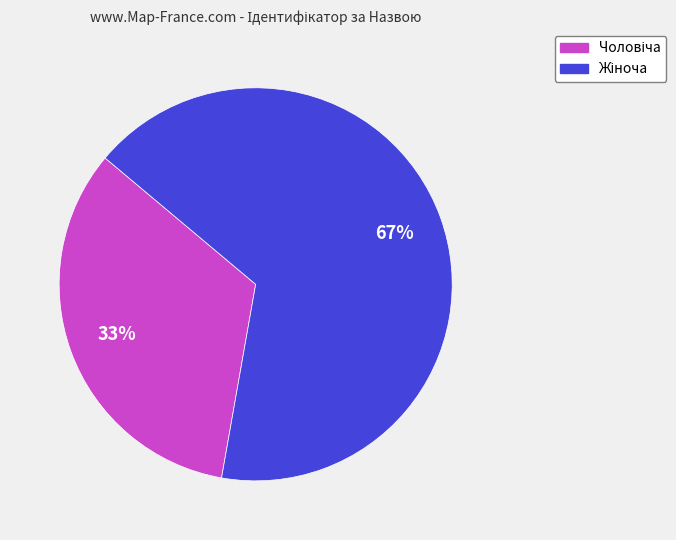

To the nearest percent, what is the average slice percentage?

50%